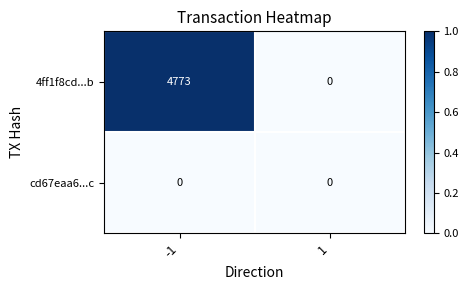

Reading left to right, extract all data points from this chart.

4ff1f8cd...b: -1=4773	1=0
cd67eaa6...c: -1=0	1=0